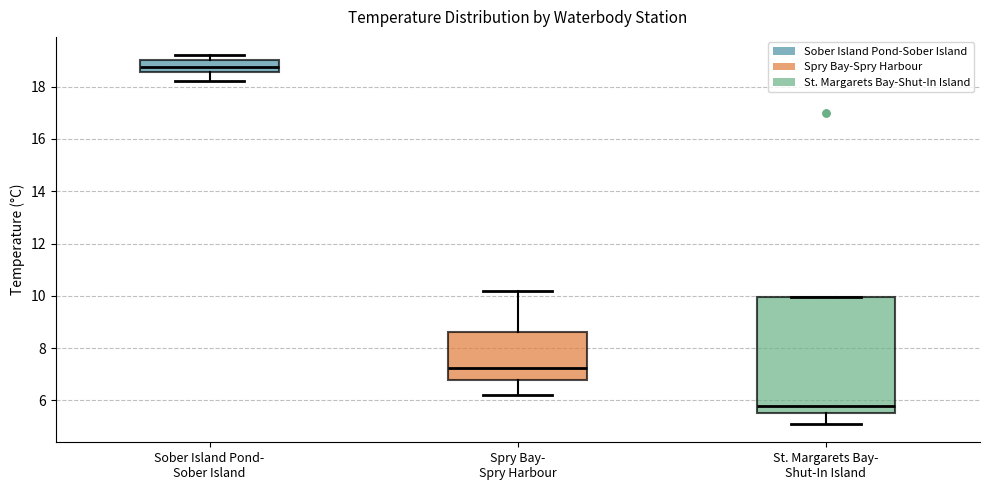

Where is the upper edge of the box for Sober Island Pond- Sober Island on the y-axis? The values are not printed on the chart, so give them approximately, as read against the axis.

19.0